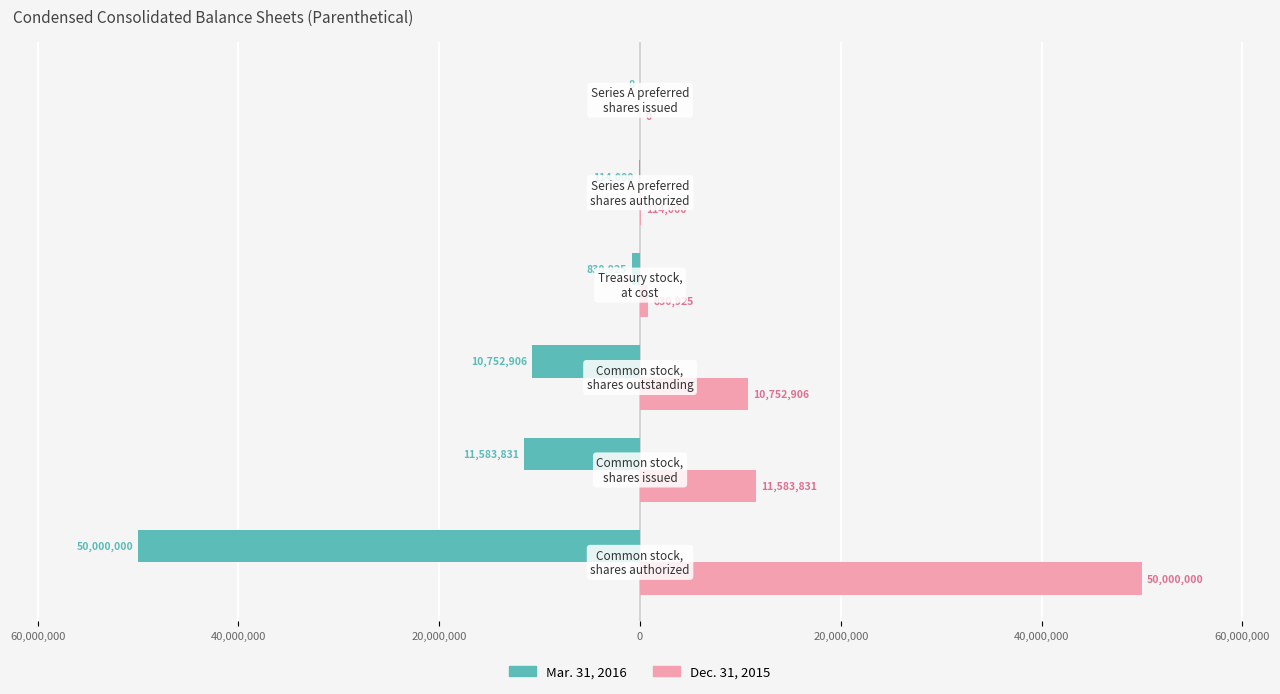

What are all the series names shown in the legend?

Mar. 31, 2016, Dec. 31, 2015